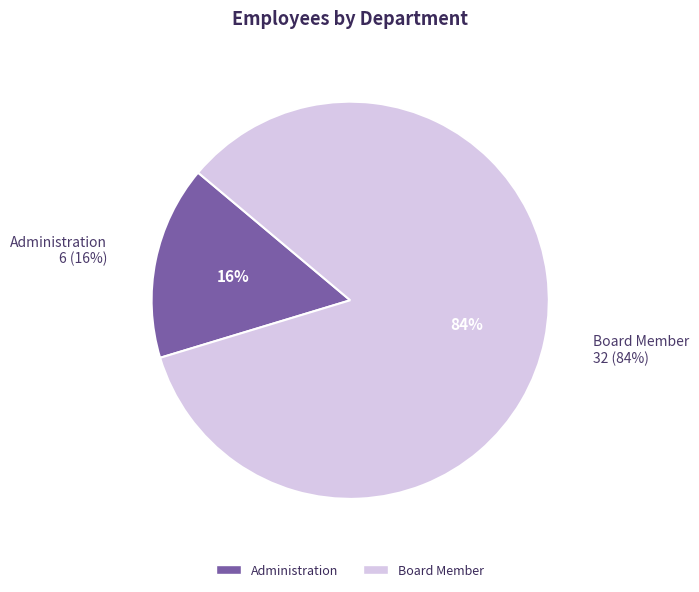

What is the smallest slice in the pie chart?

Administration